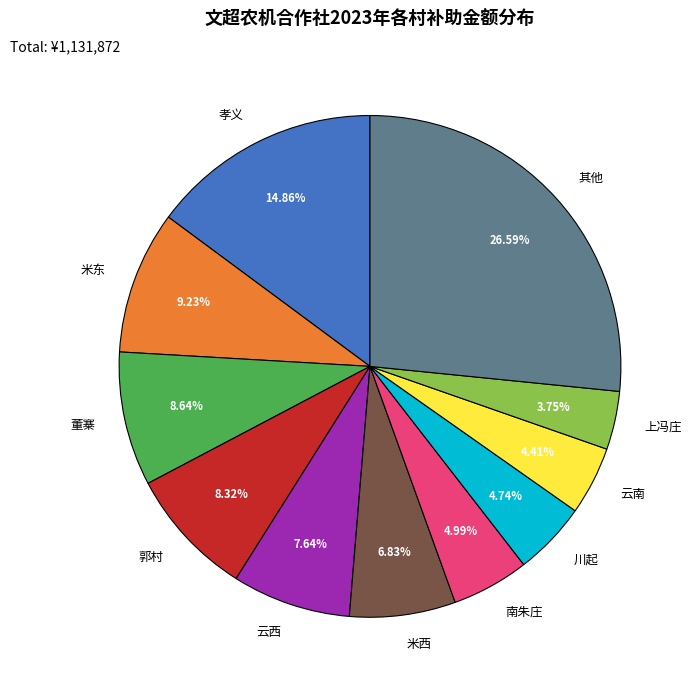

Do 云南 and 上冯庄 together represent more than half of the pie?

No